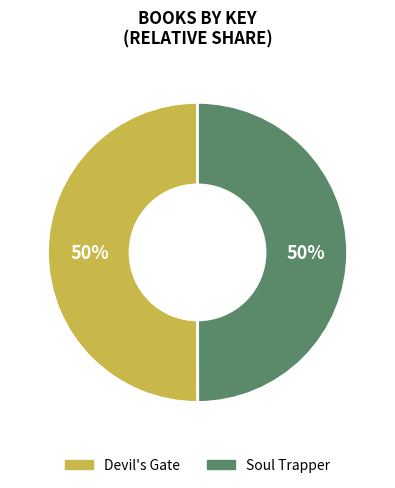

Do Soul Trapper and Devil's Gate together represent more than half of the pie?

Yes